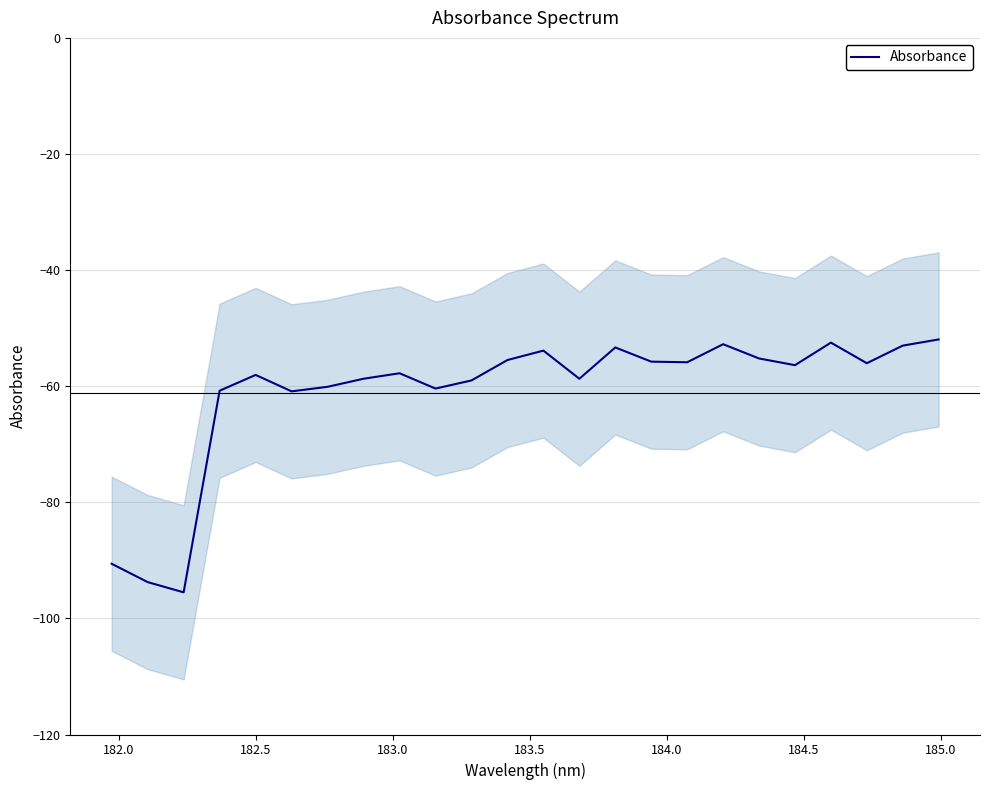

What is the difference between the second highest and minimum values?

43.0